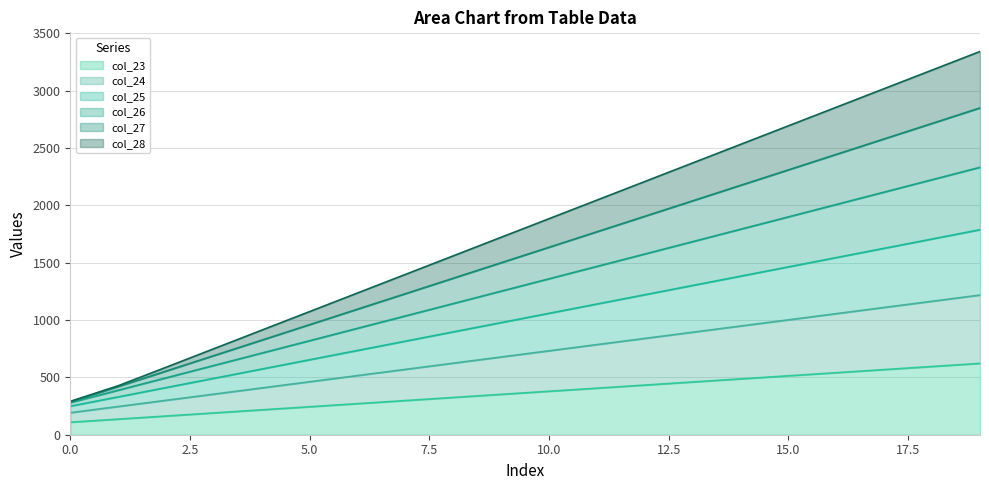

True or false: col_28 and col_27 cross at least once.

False